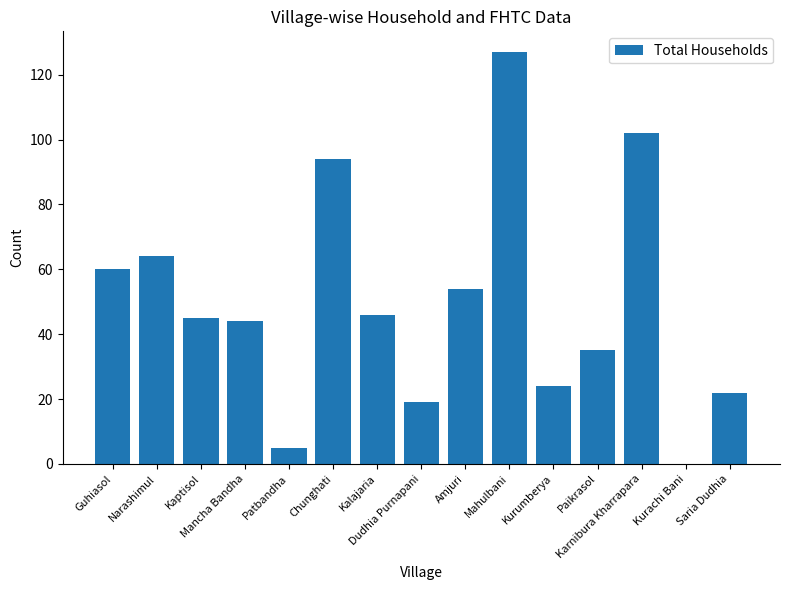

What is the sum of all values?

741